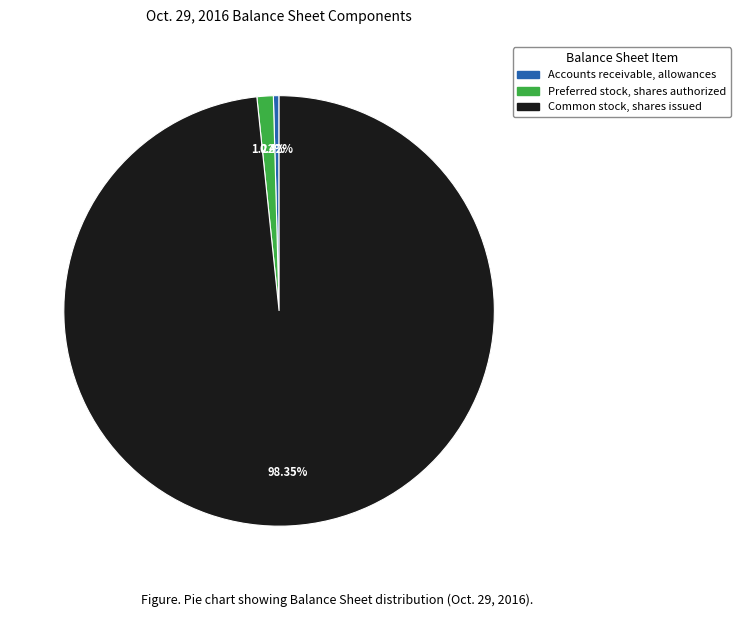

Between Accounts receivable, allowances and Common stock, shares issued, which is larger?

Common stock, shares issued